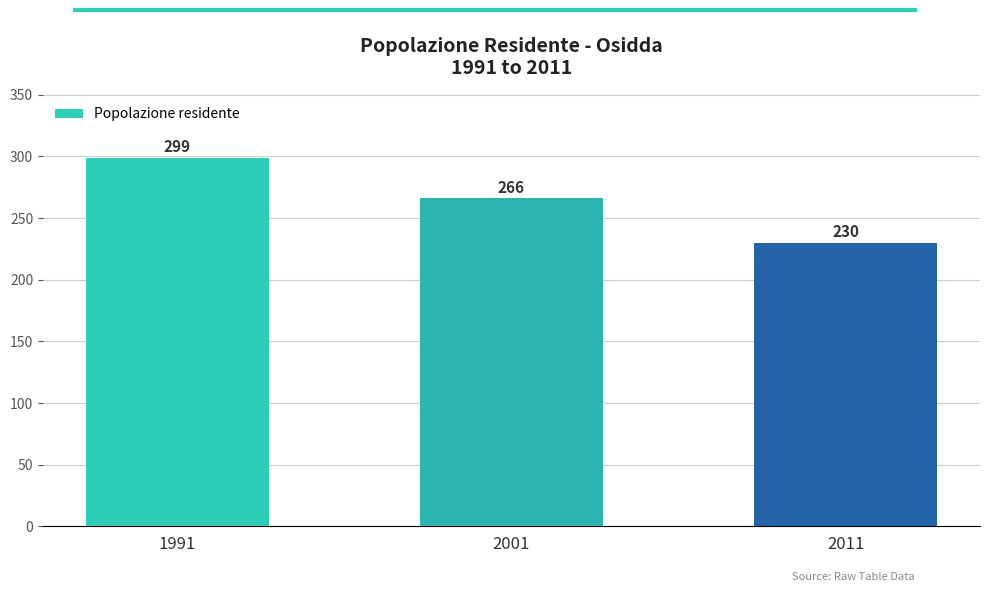

Which has a higher value, 1991 or 2011?

1991